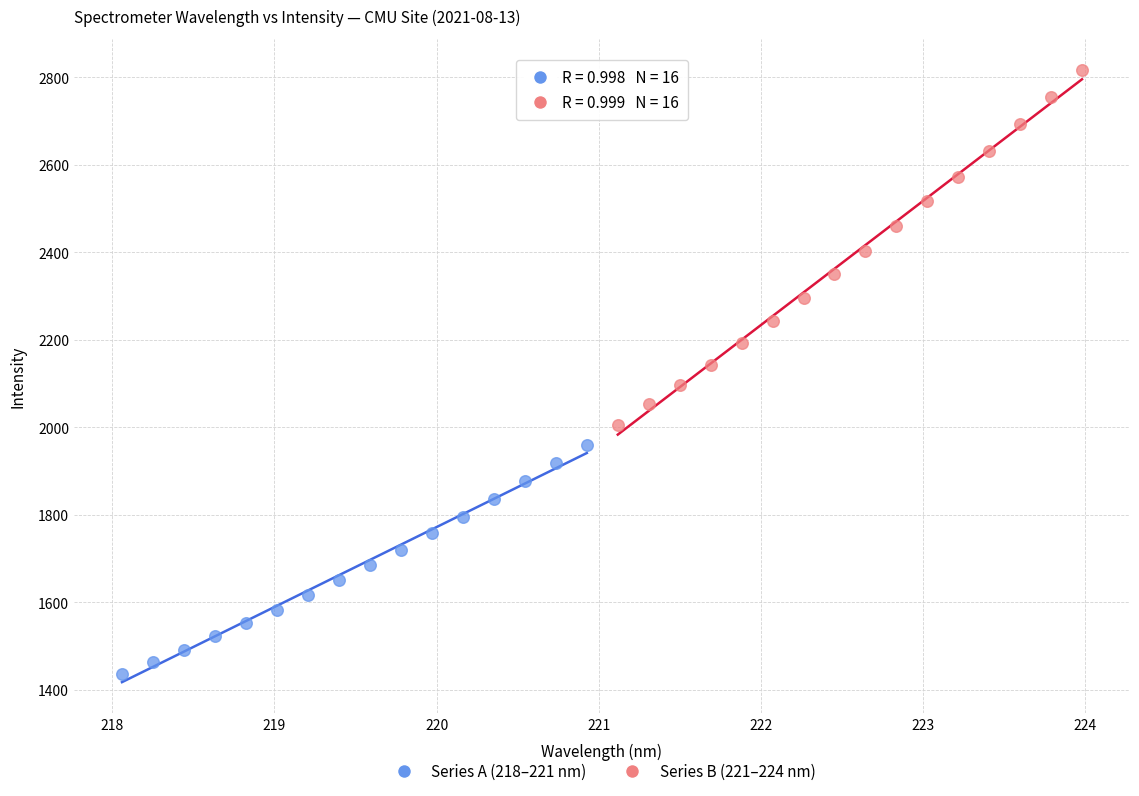

Which series reaches the minimum Y coordinate?

Series A (218–221 nm)